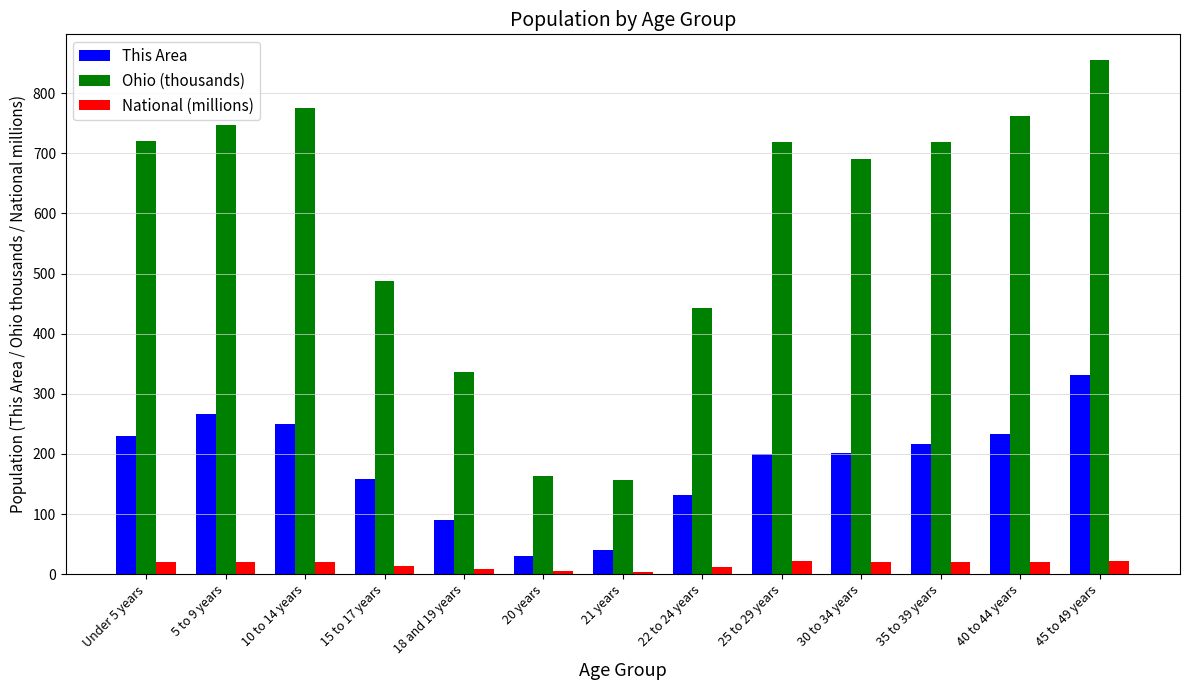

What is the greatest value displayed?

855.1